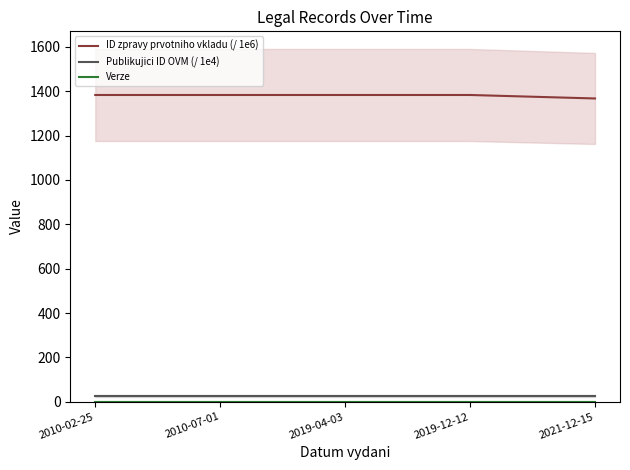

Does the chart have visible grid lines?

No